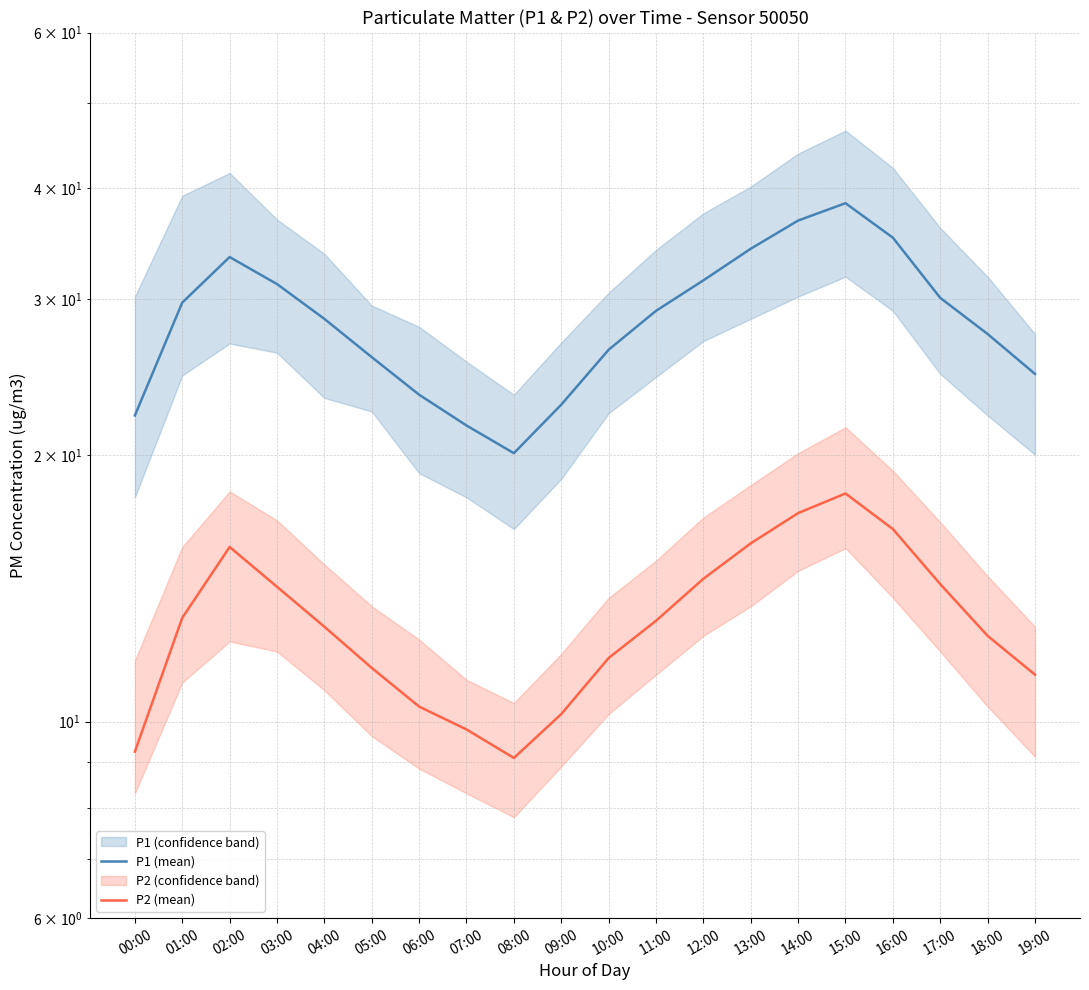

How many data points in P2 (mean) are less than 13?

10